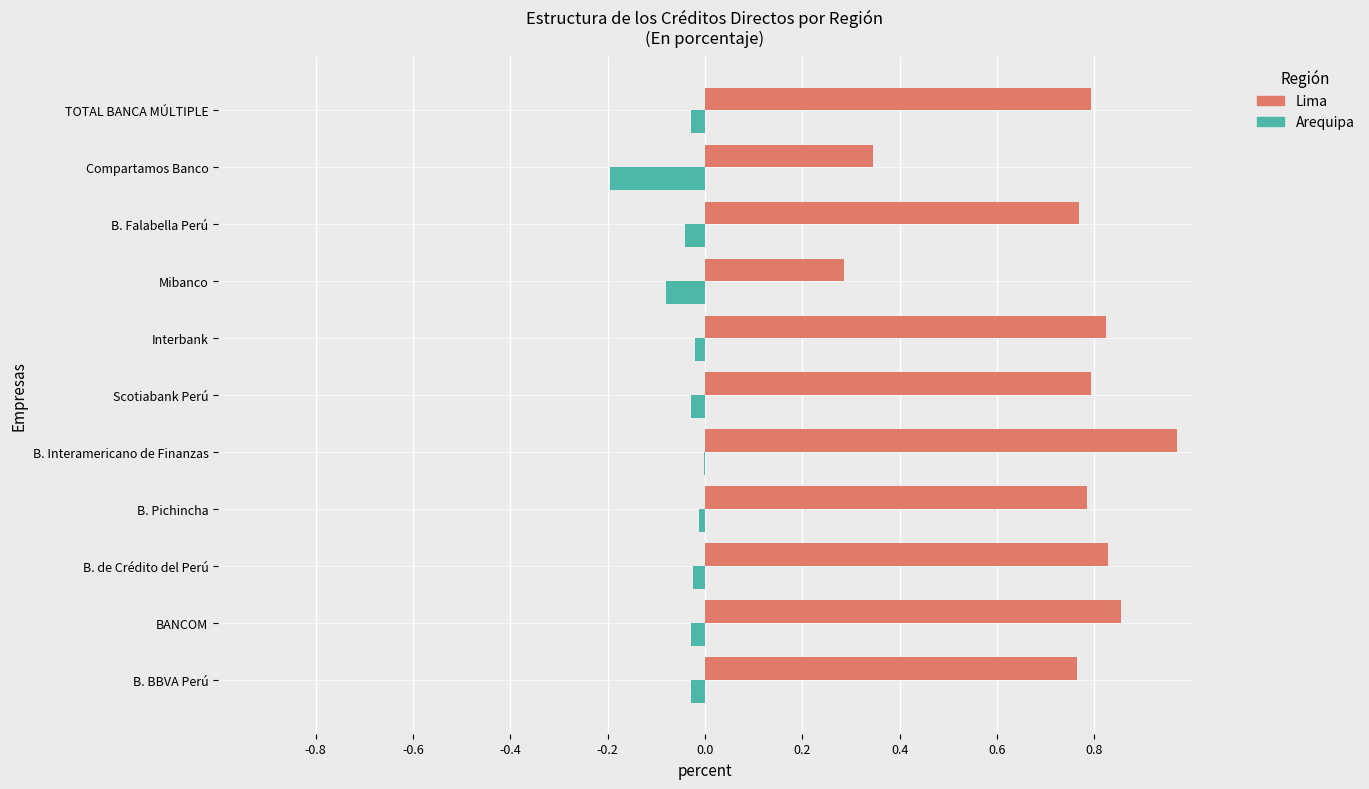

The value of Arequipa at B. Pichincha is -0.0. True or false?

True